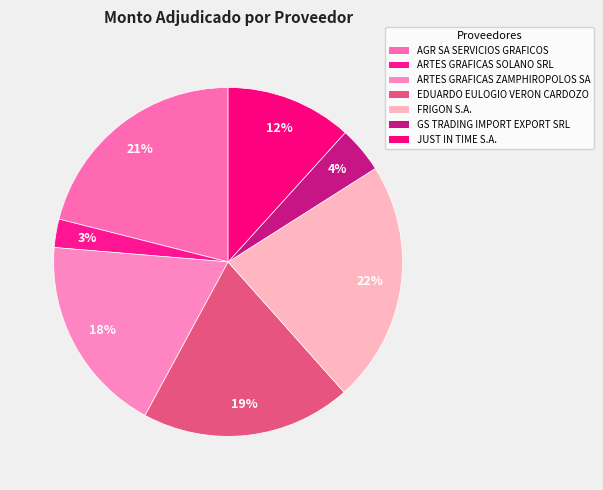

Count the number of slices in the pie.

7